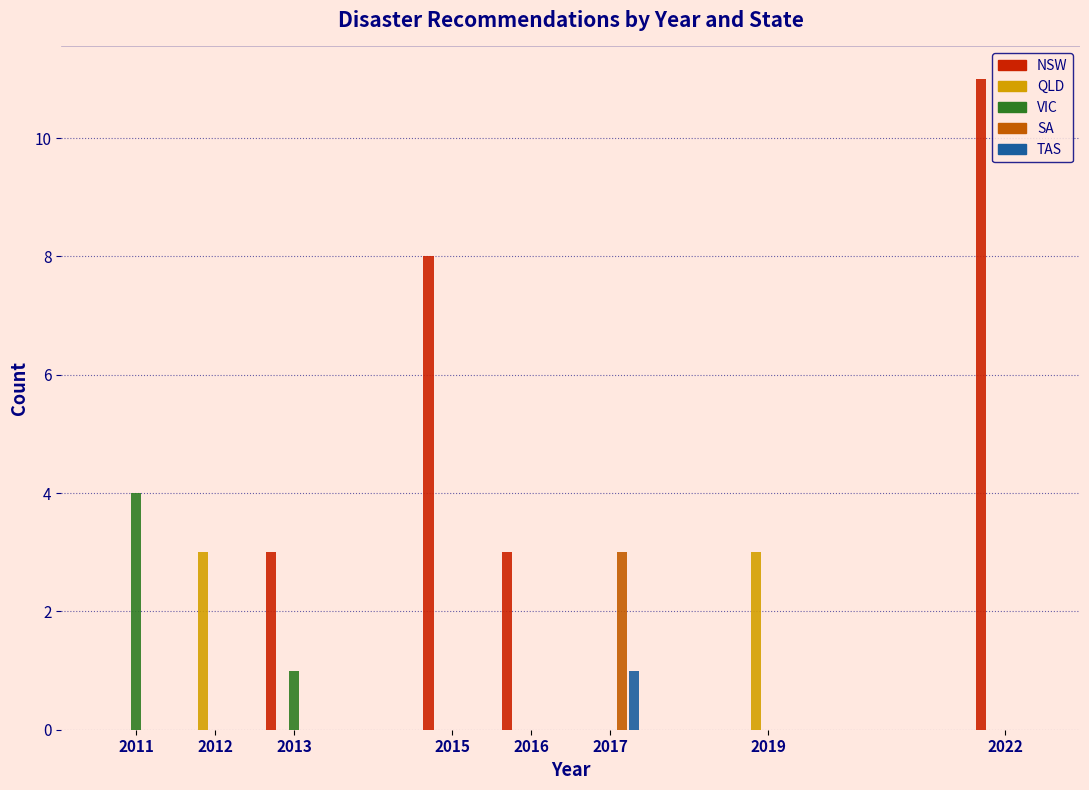

What is the approximate value of NSW at 2022?

11